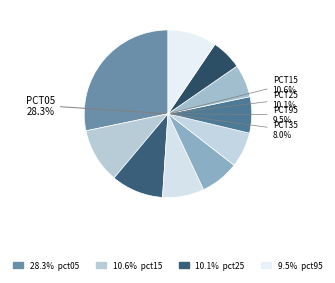

True or false: pct45 accounts for 2% of the total.

False